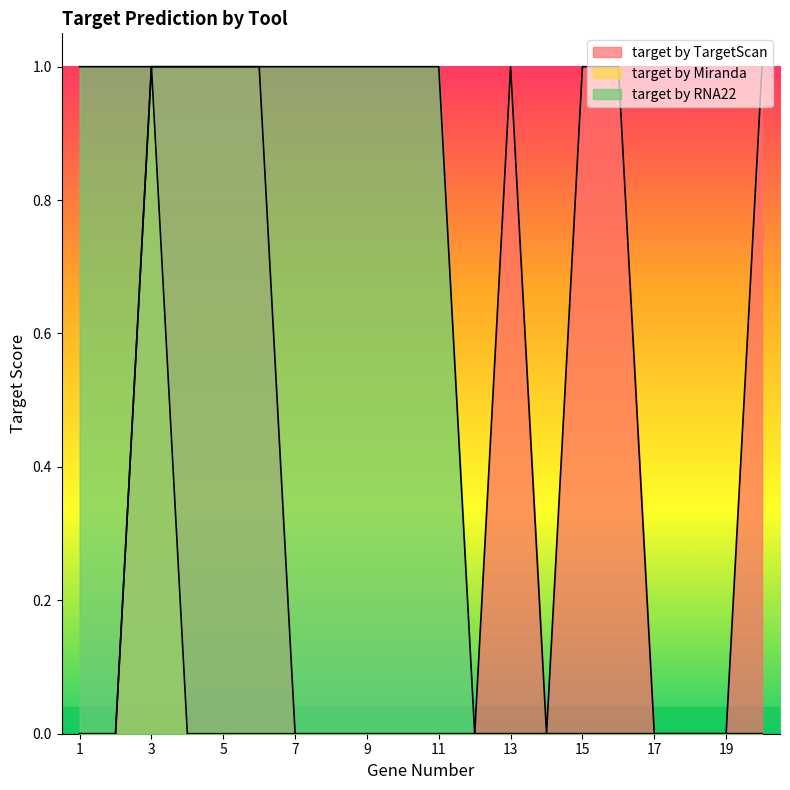

Which series has the largest range (max minus min)?

target by TargetScan